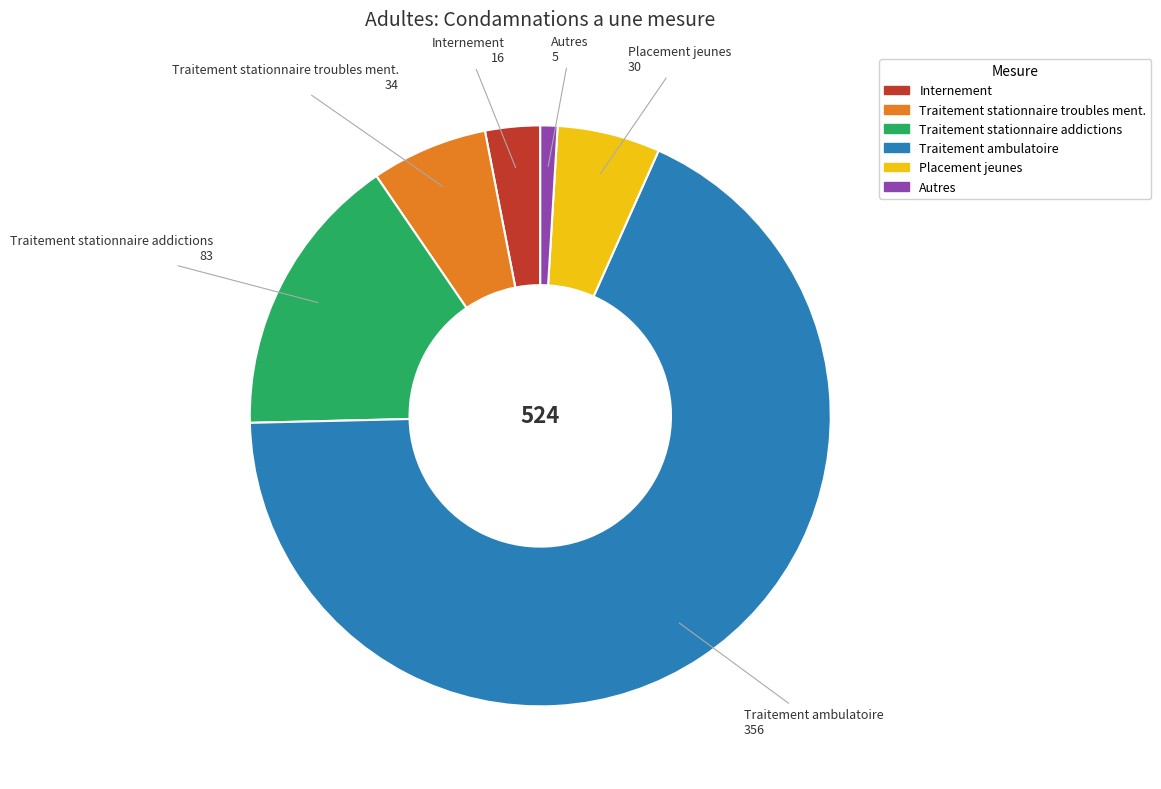

Is there any slice that represents more than half of the pie?

Yes